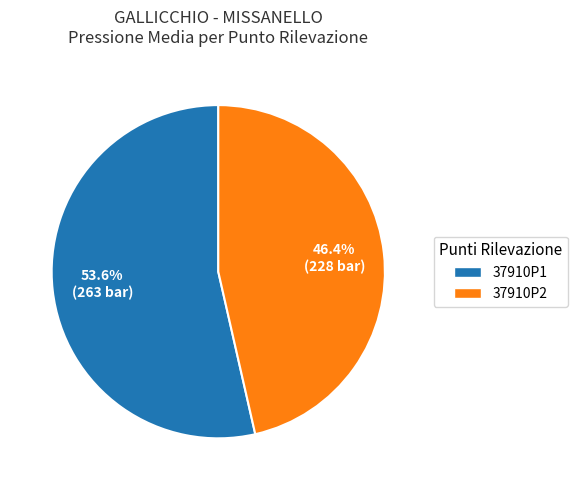

To the nearest percent, what is the combined percentage of 37910P2 and 37910P1?

100%